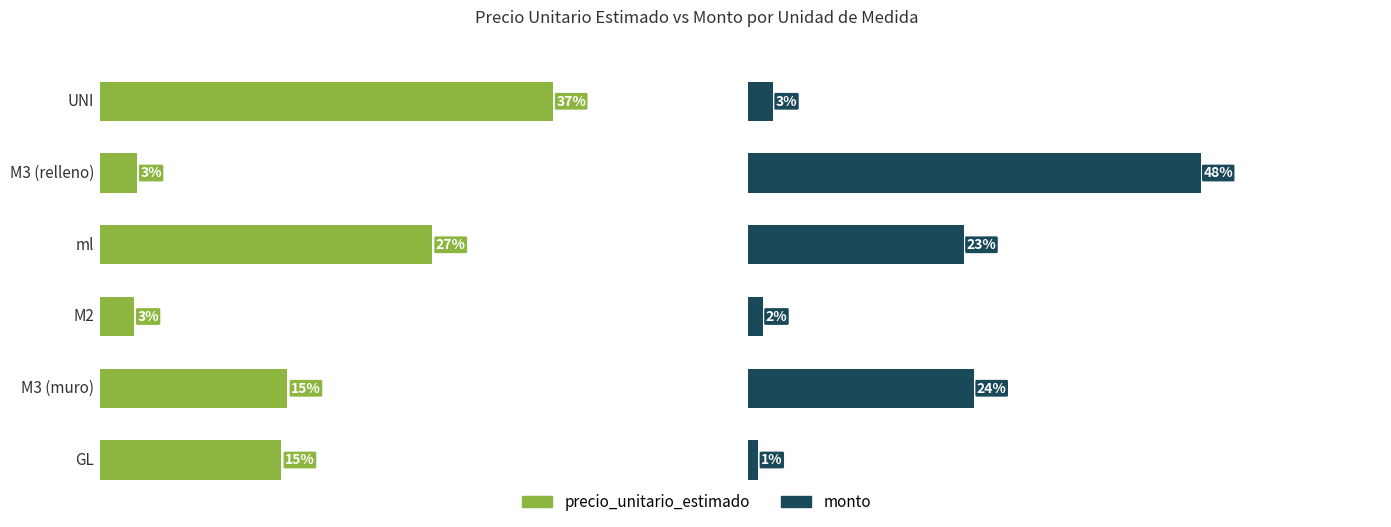

What value does the precio_unitario_estimado series have at UNI?

37.0